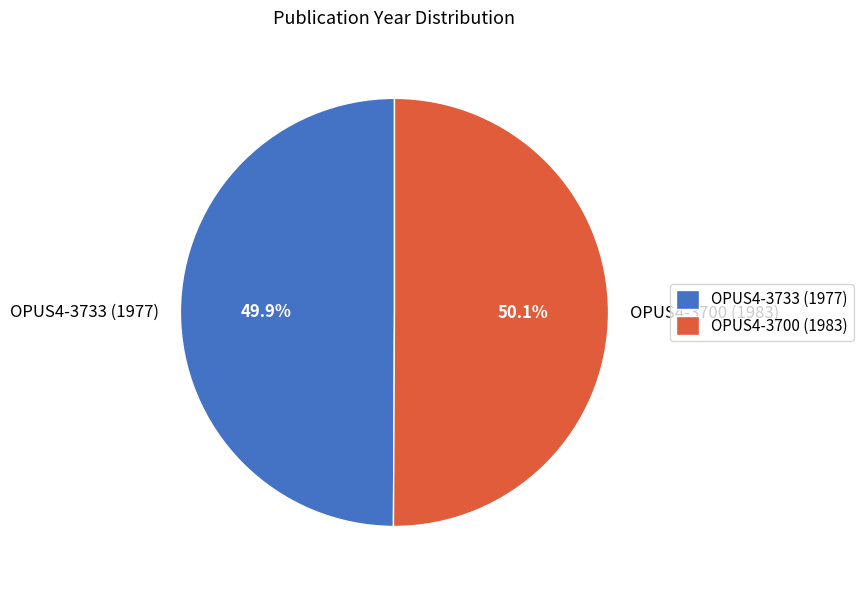

How many segments does this pie chart have?

2